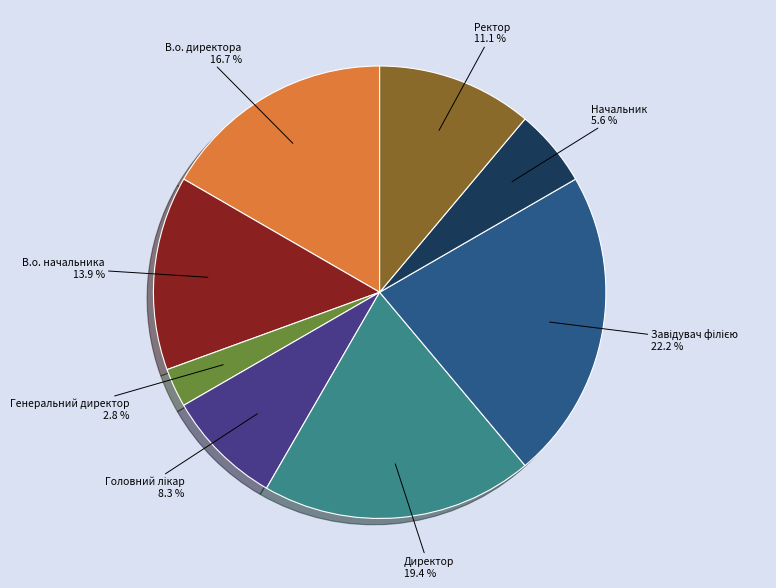

Does any single category account for the majority?

No